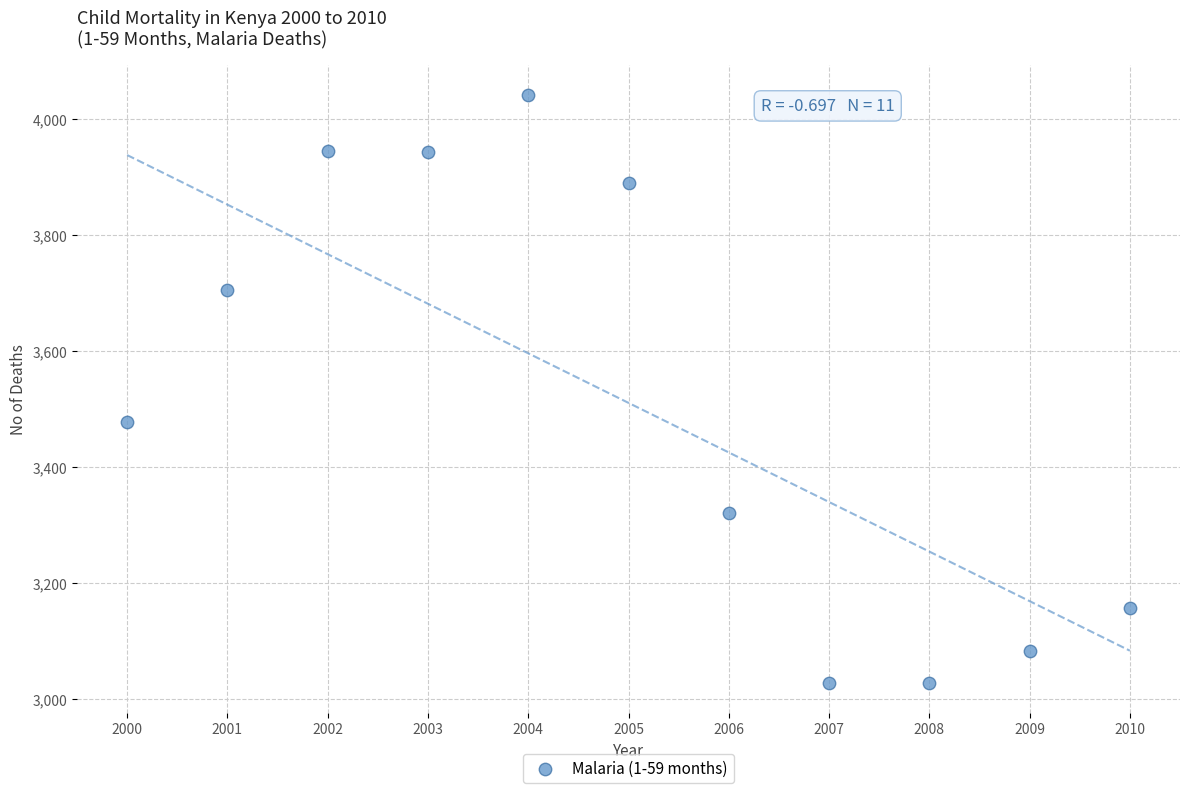

What is the range of X values (max minus min)?

10.0